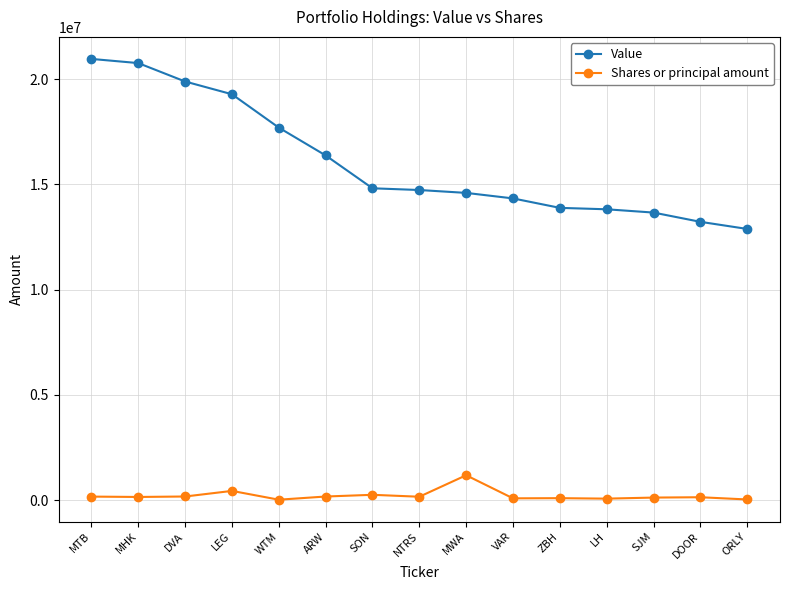

What is the approximate value of Value at WTM?

17700000